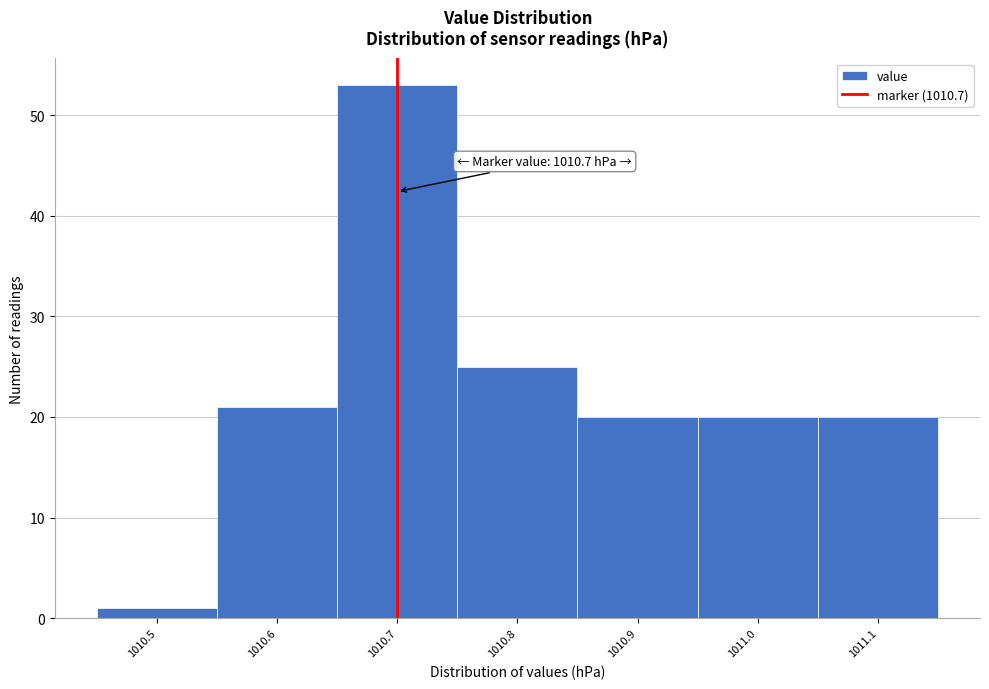

Over which range of the x-axis is the bar tallest?

1010.65 to 1010.75